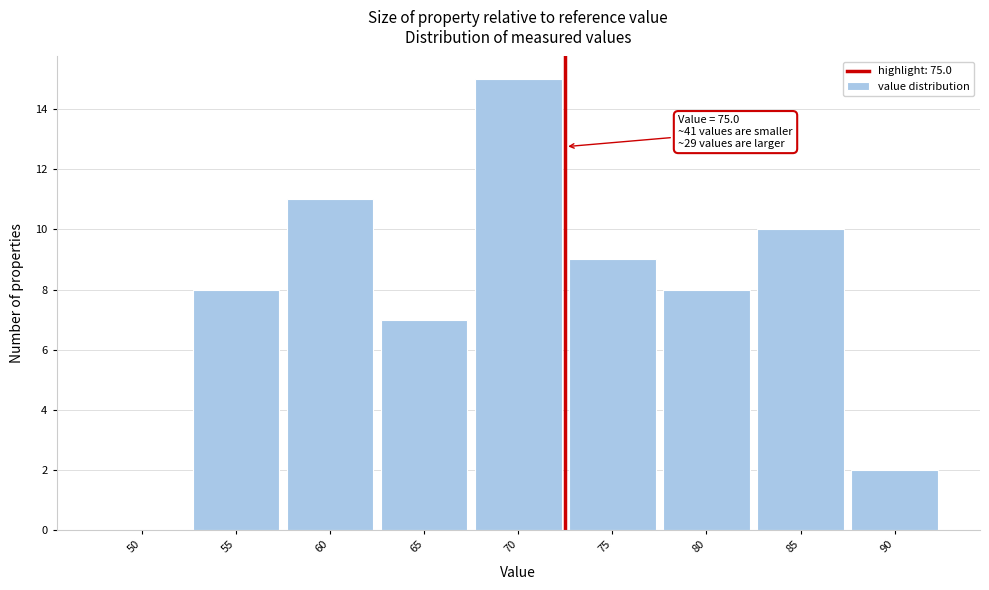

Reading left to right, what are all the values shown in this chart?

50=0	55=8	60=11	65=7	70=15	75=9	80=8	85=10	90=2